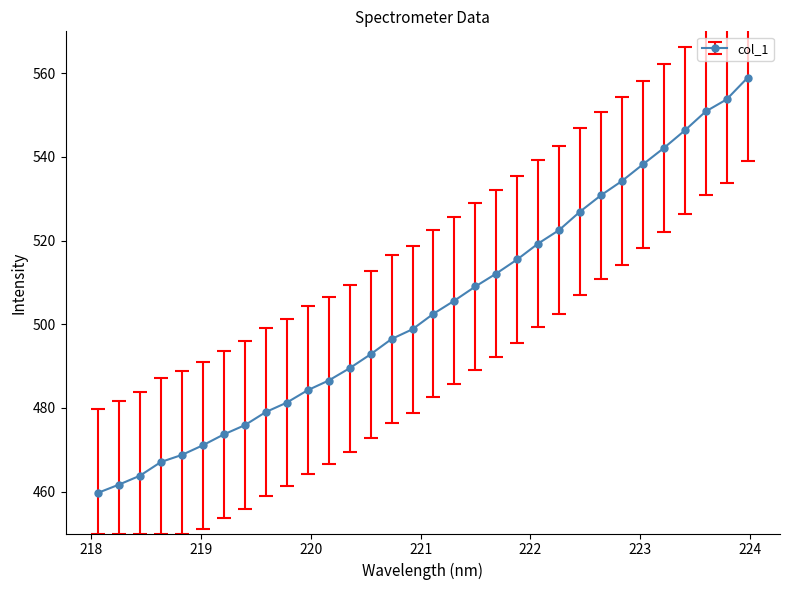

How many data points does each series have?

32